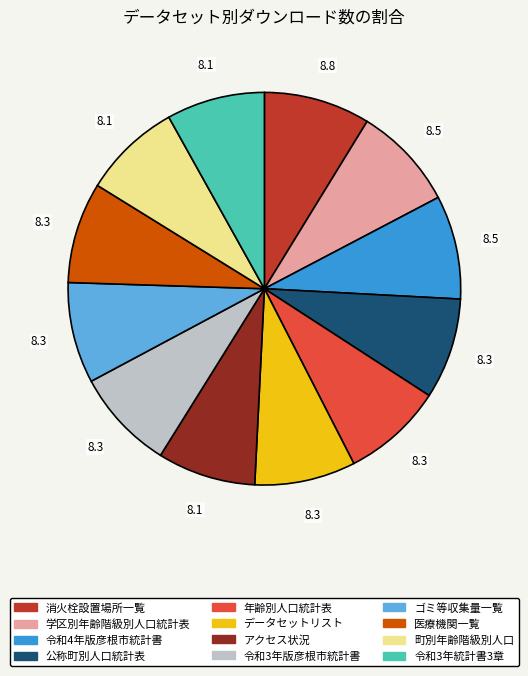

Count the number of slices in the pie.

12